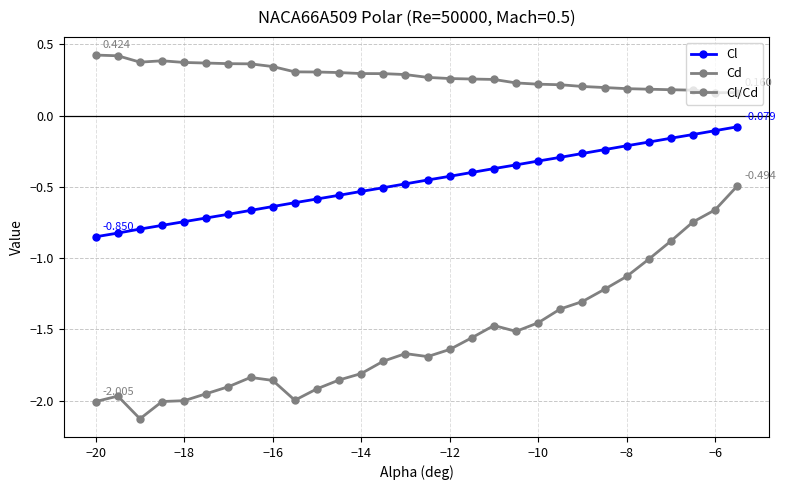

True or false: Cl and Cl/Cd cross at least once.

False